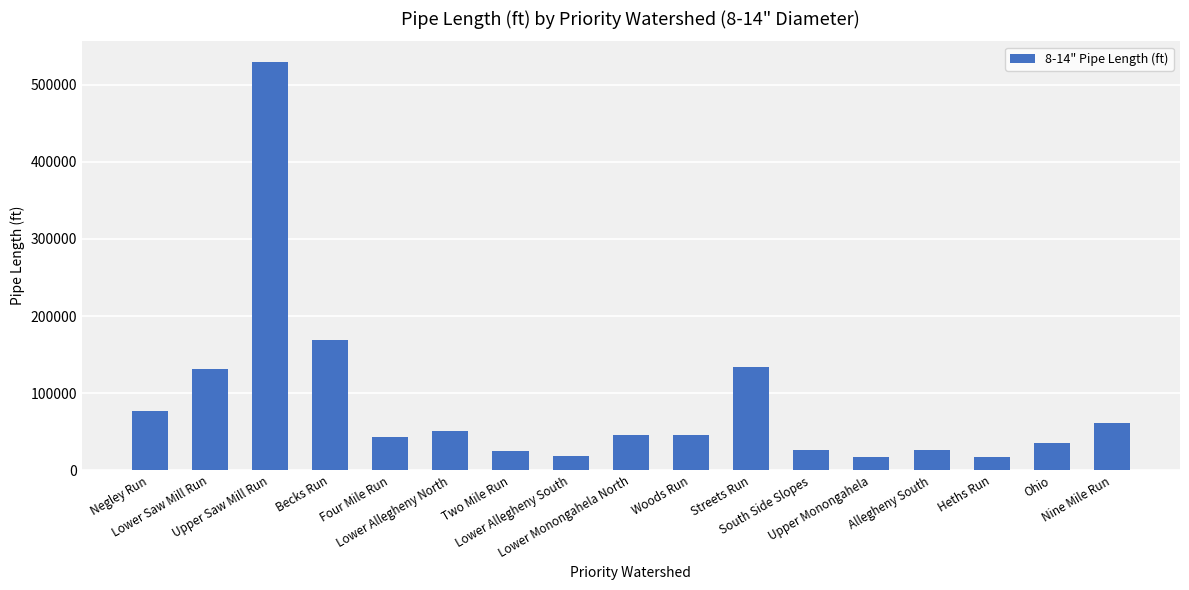

What is the smallest value displayed?

17173.5